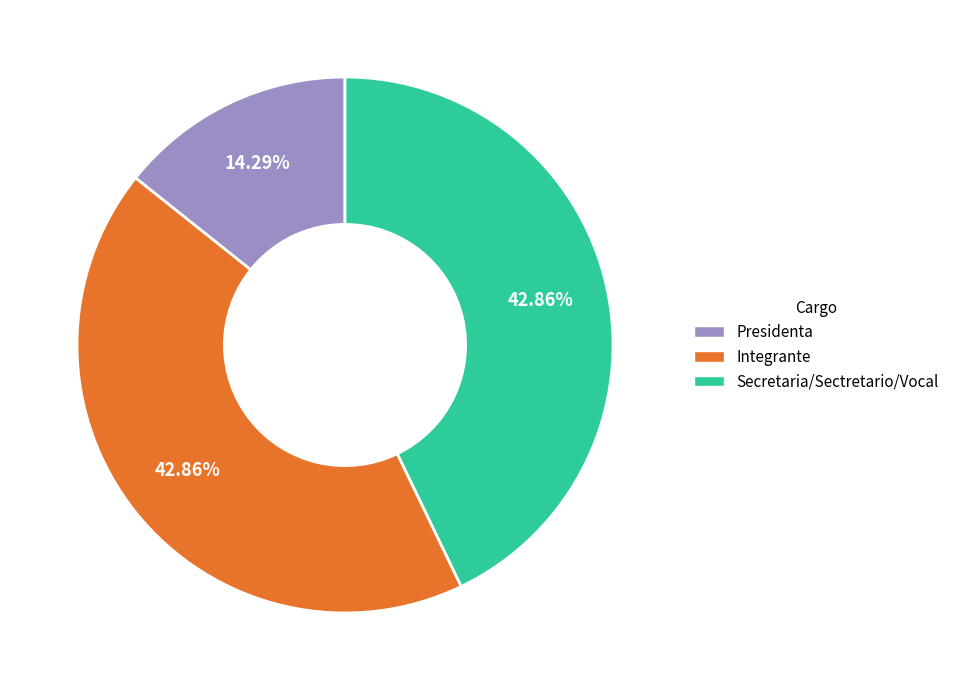

Between Integrante and Presidenta, which is larger?

Integrante